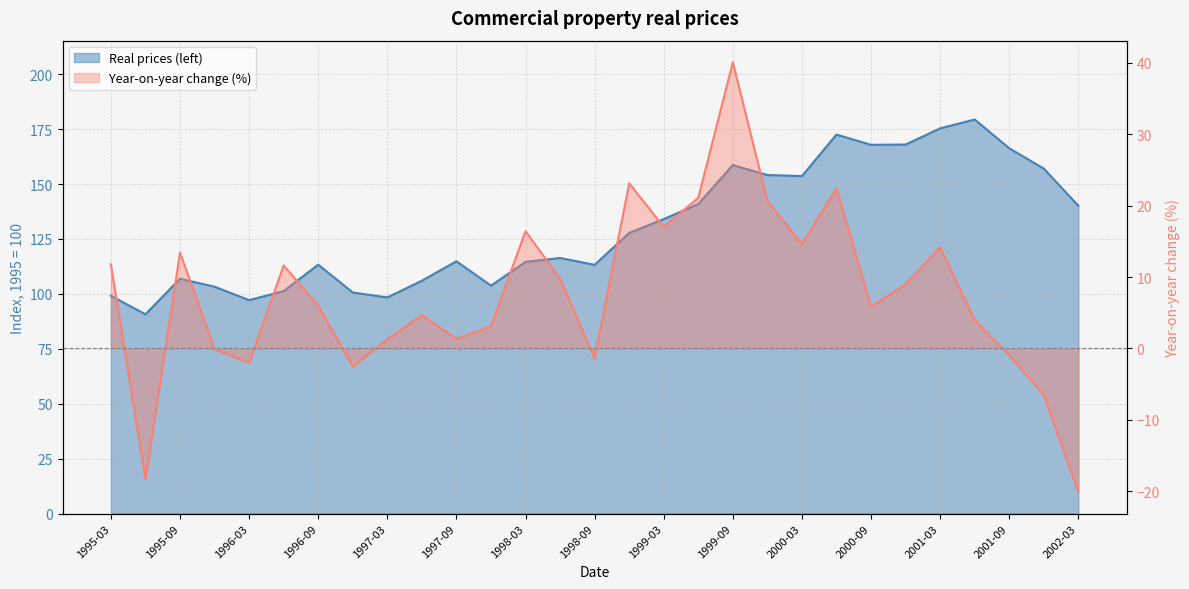

True or false: Year-on-year change (%) and Real prices (left) cross at least once.

False